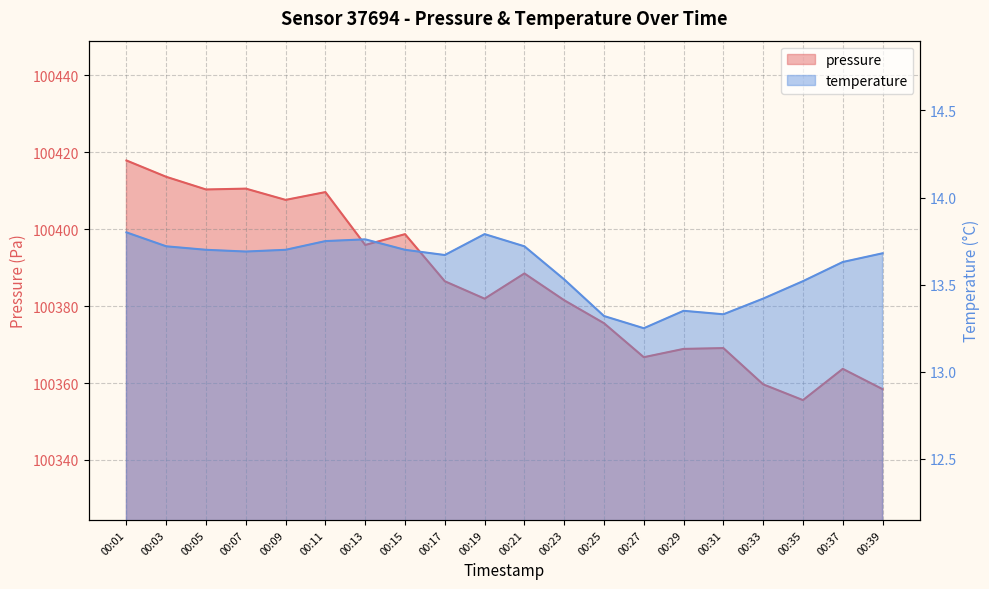

How many series are shown in this chart?

2